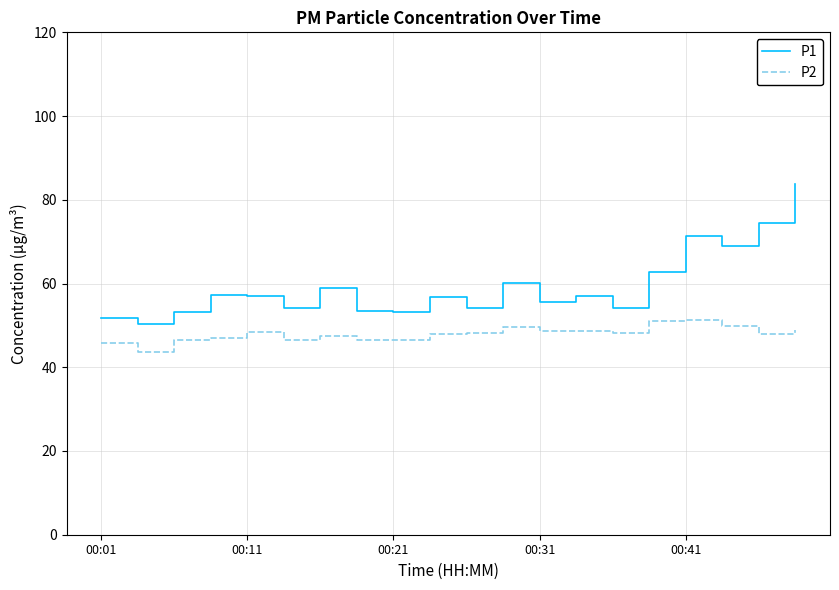

At 00:11, list the series in order from largest to smallest.

P1, P2